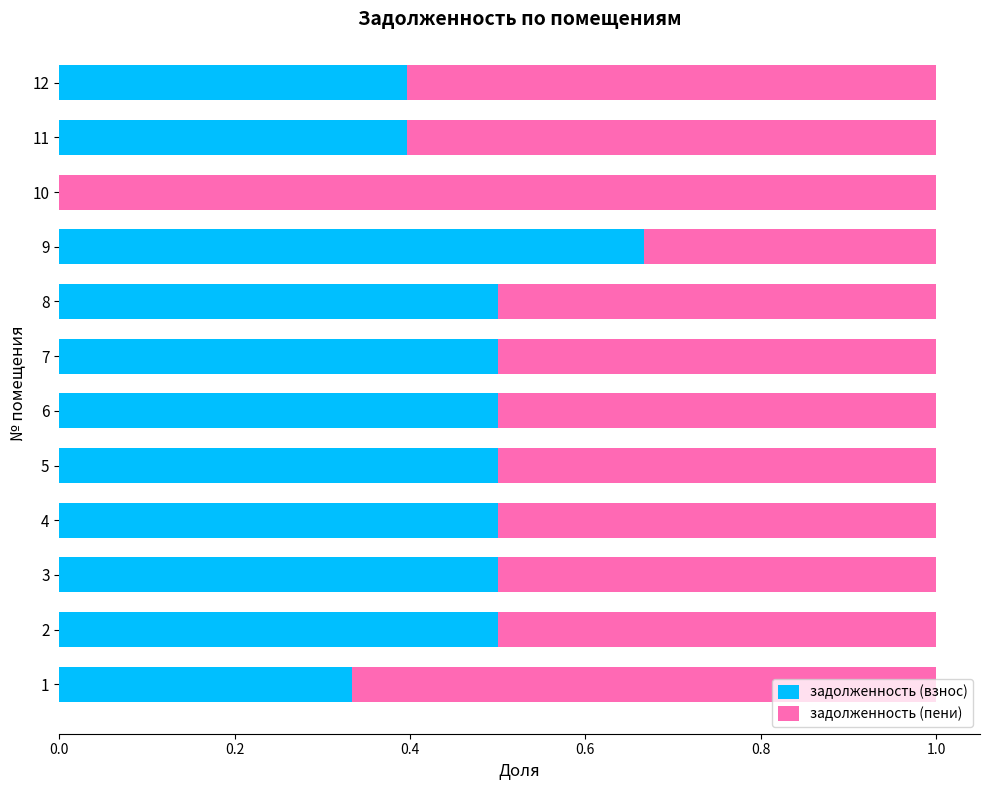

Read the задолженность (взнос) value at 8.

0.5